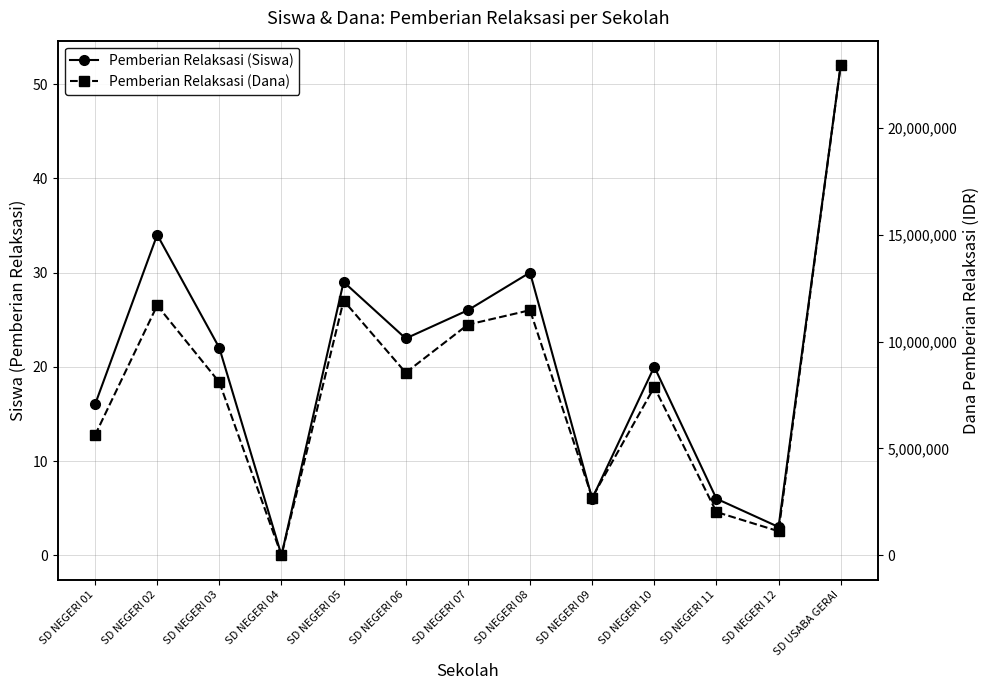

How many lines are shown in the chart?

2